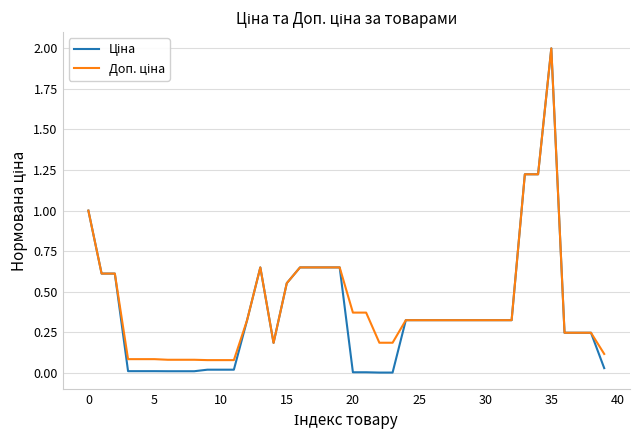

How many distinct data groups are displayed?

2